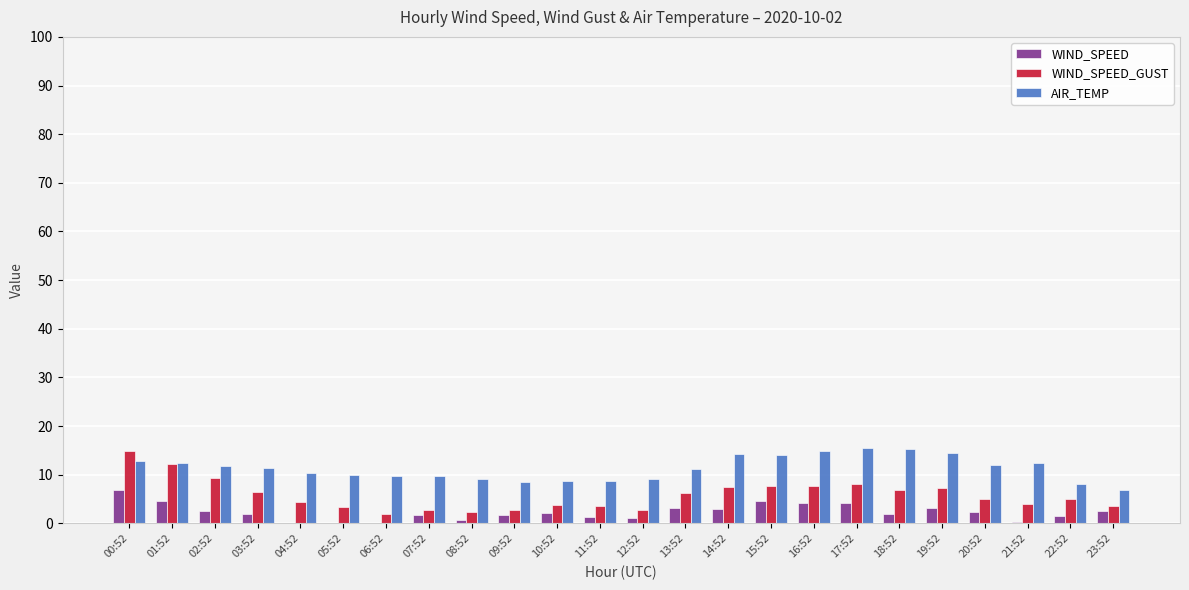

What is the sum of all AIR_TEMP values?

270.8